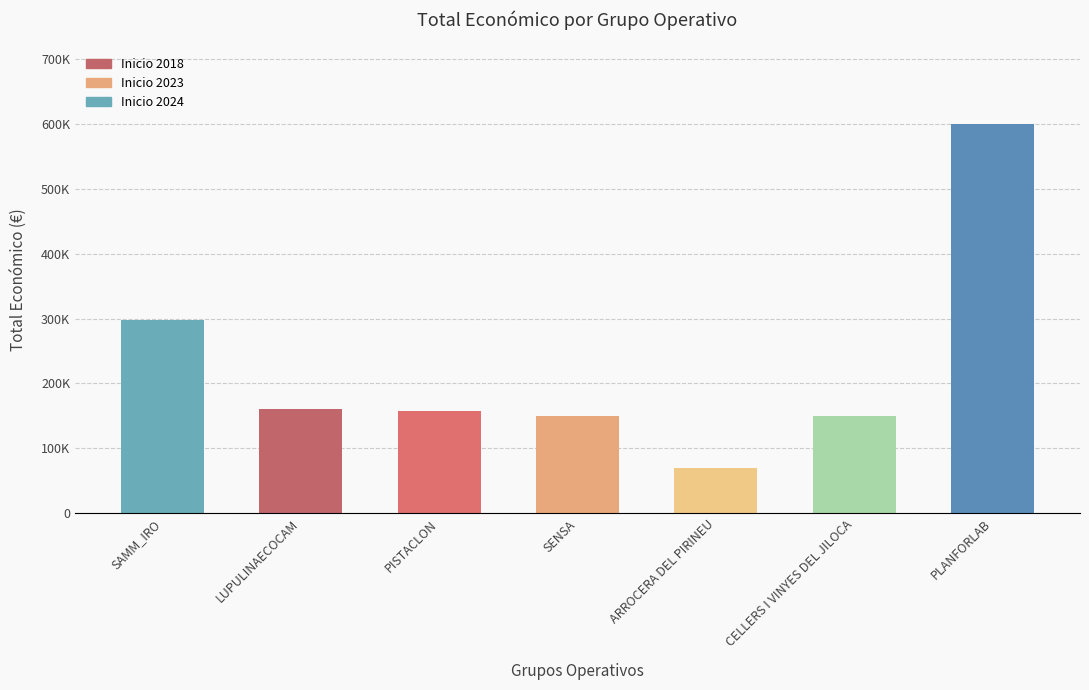

Are the bars horizontal?

No